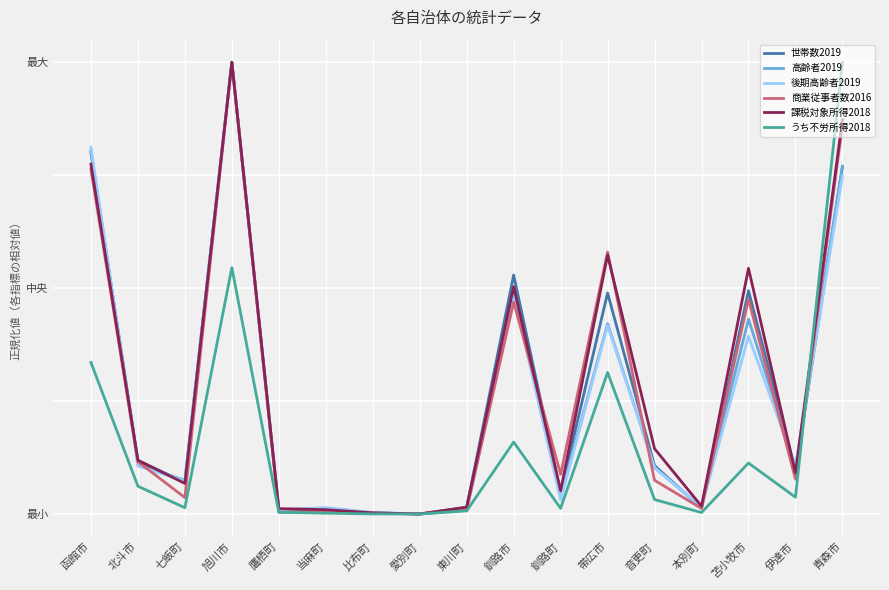

Is this an area chart (filled region under the line)?

No